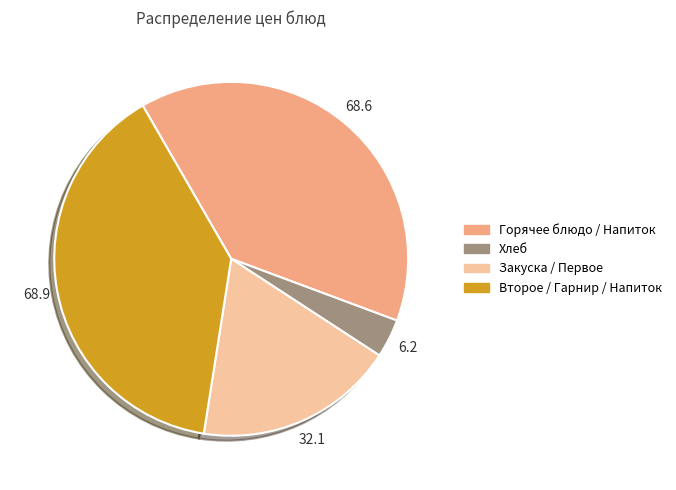

Is the sum of Хлеб and Горячее блюдо / Напиток greater than half?

No